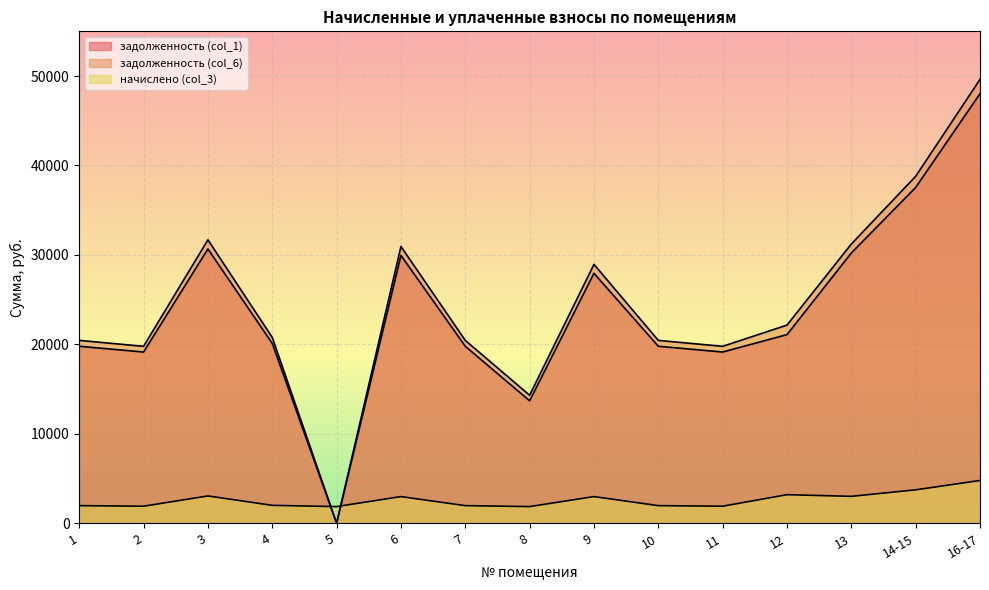

What is the highest value of the начислено (col_3) series?

4784.6